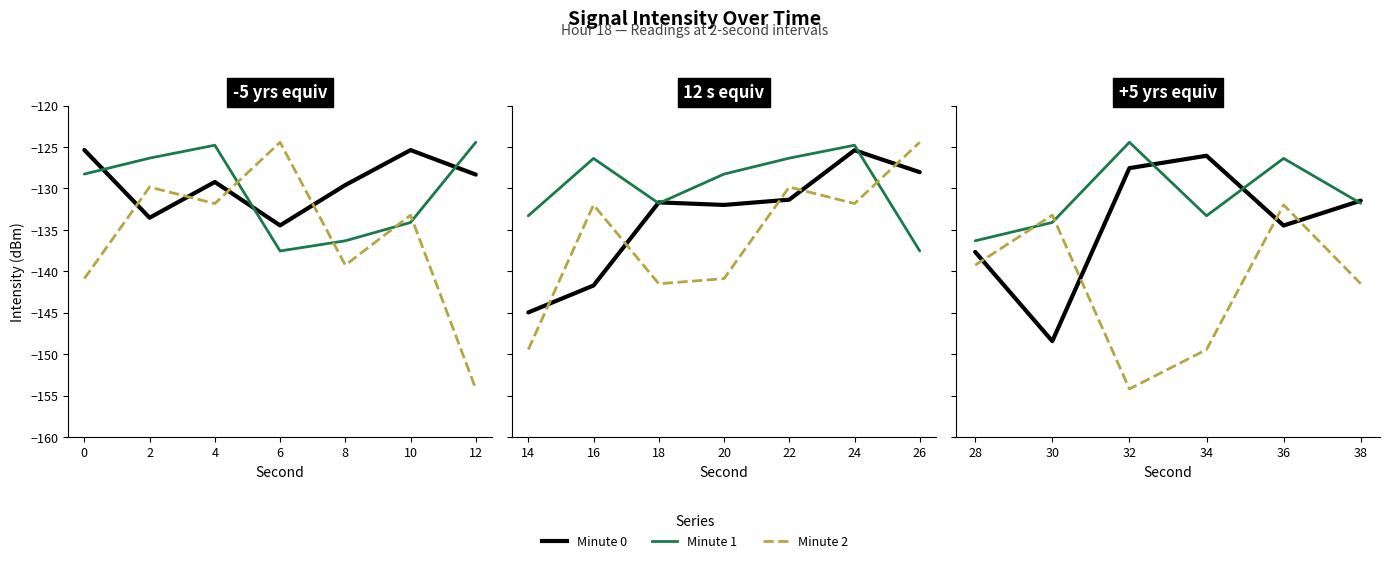

Is this an area chart (filled region under the line)?

No